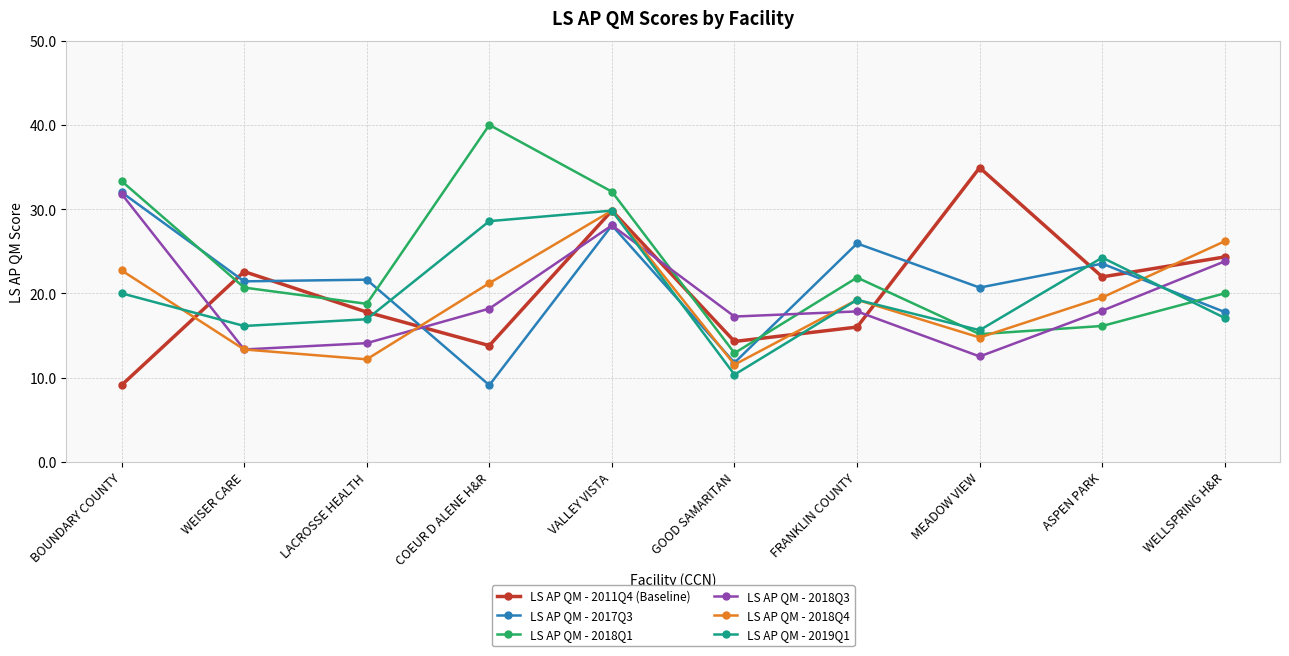

What position from the left is LACROSSE HEALTH?

3